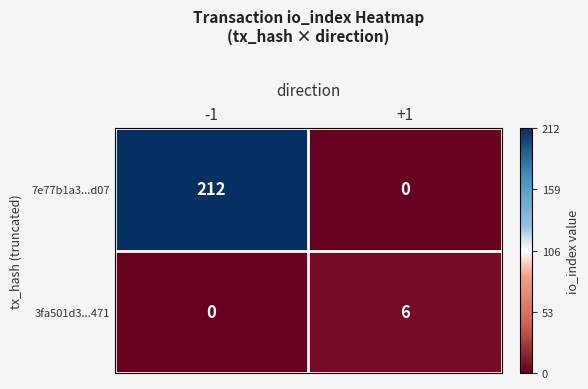

The 3fa501d3...471 series shows -4 at -1. True or false?

False